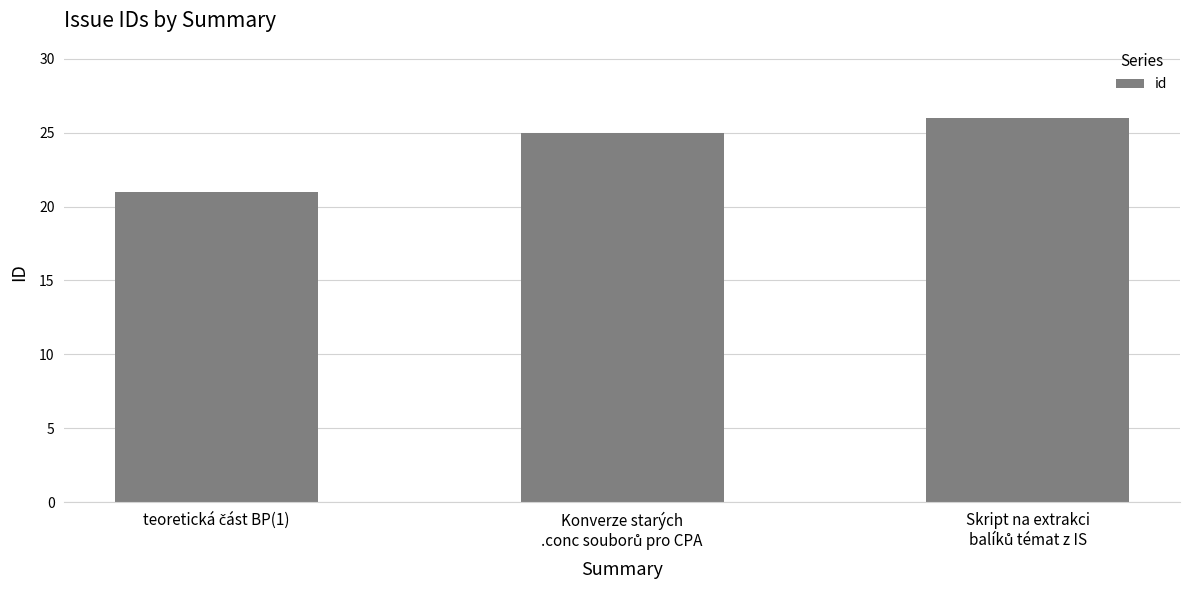

What is the sum of all values?

72